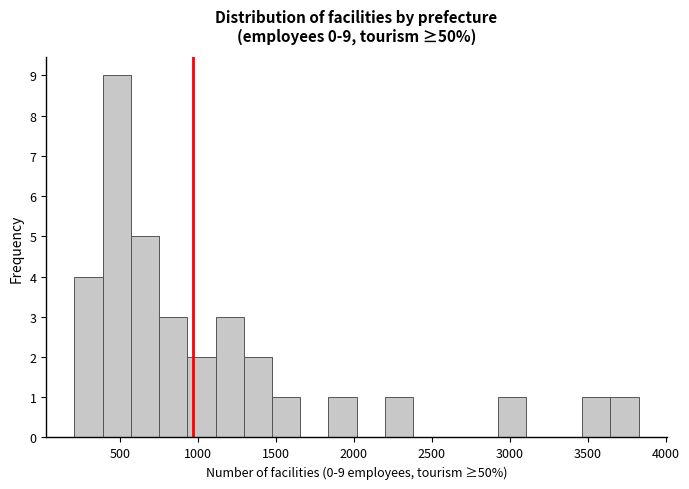

Around what value on the x-axis is the tallest bar? Give the approximate position of its centre, as read against the axis.

500